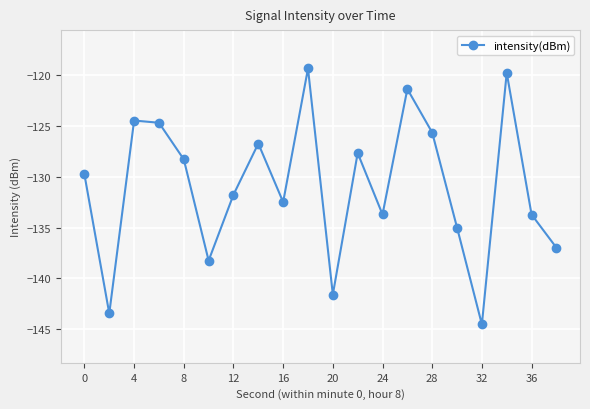

Reading left to right, extract all data points from this chart.

-129.8	-143.4	-124.5	-124.7	-128.3	-138.2	-131.8	-126.8	-132.5	-119.4	-141.6	-127.7	-133.7	-121.4	-125.7	-135.0	-144.5	-119.8	-133.7	-137.0